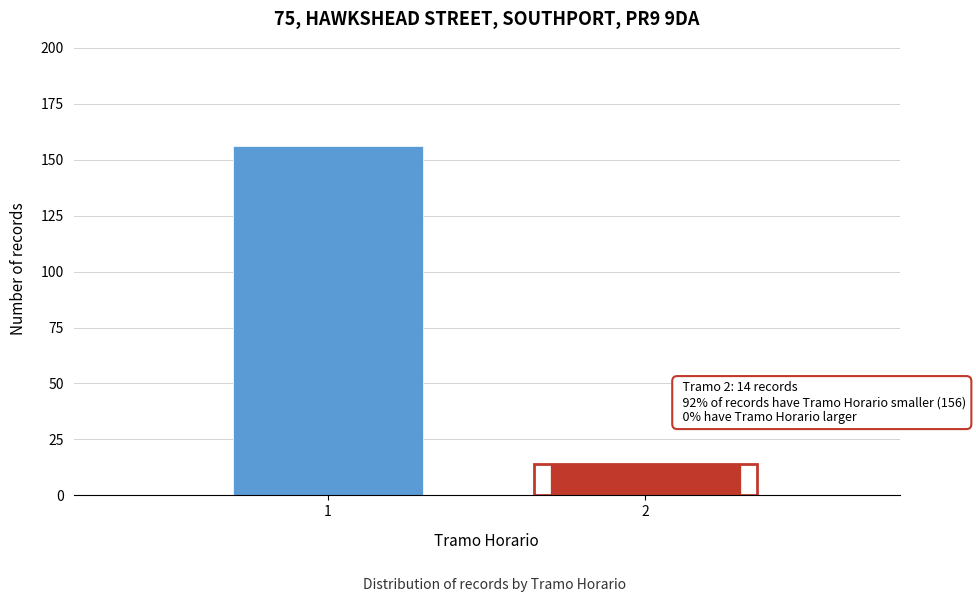

Reading left to right, list all the values displayed in this chart.

156	14